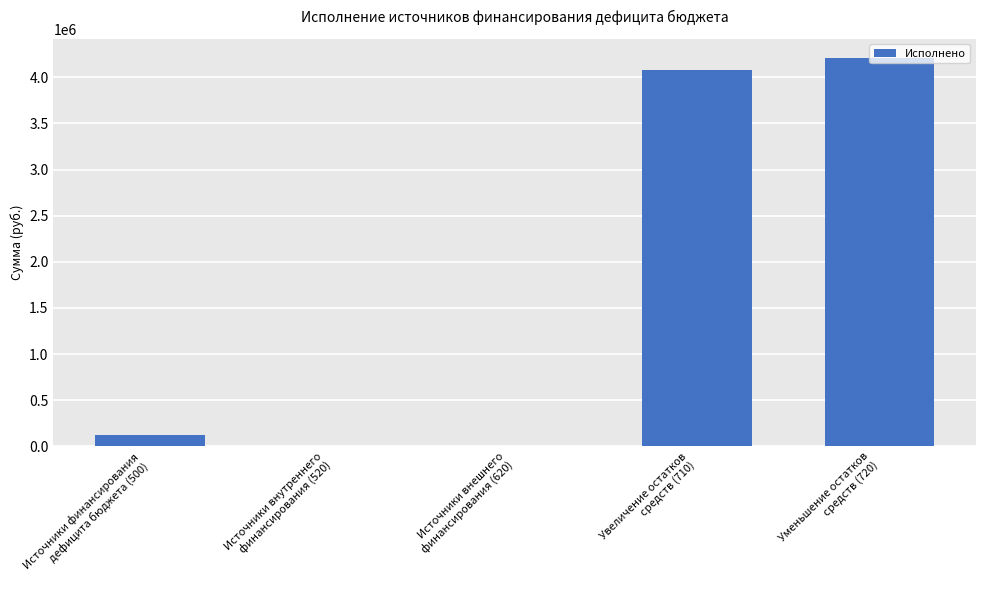

What is the sum of all values?

8412401.8